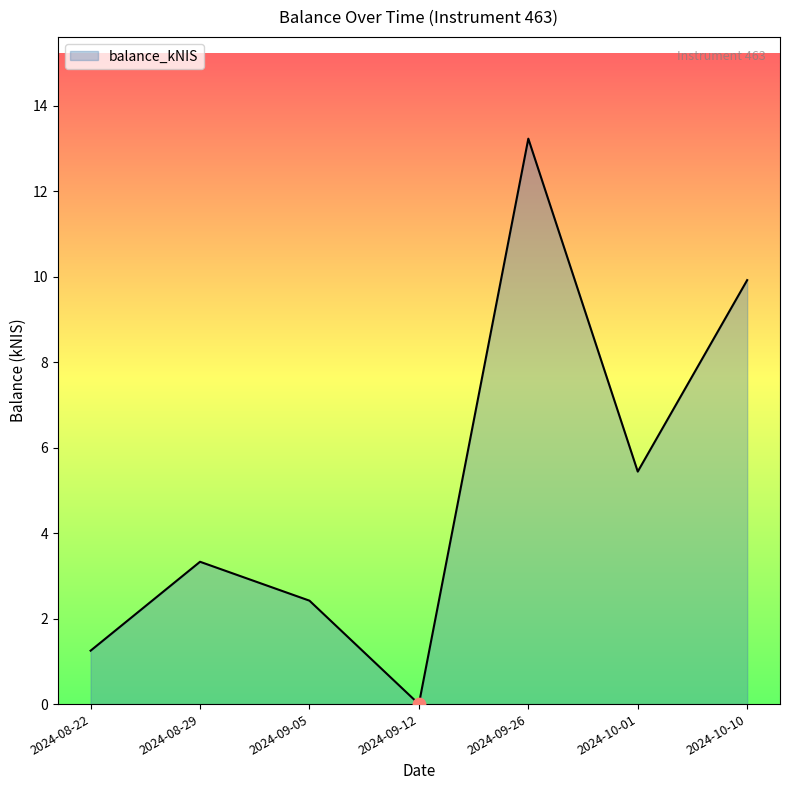

What is the change in value from 2024-08-22 to 2024-09-26?

+12.0